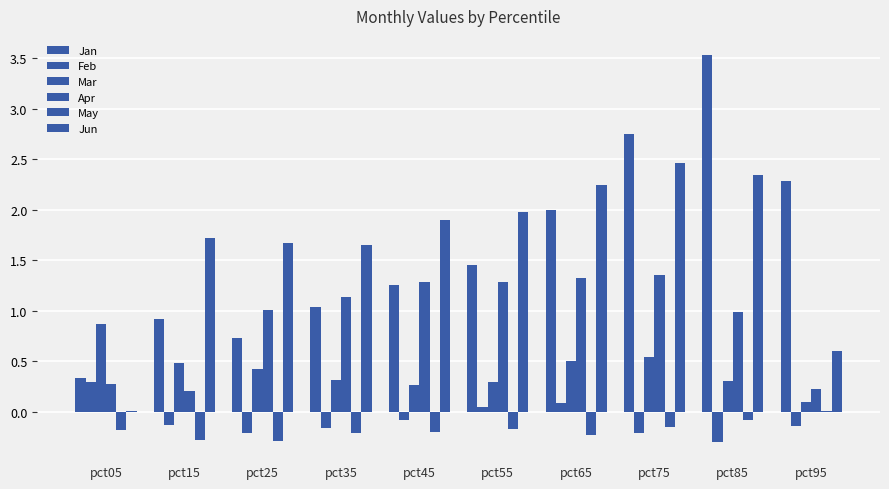

Which series has the largest range (max minus min)?

Jan